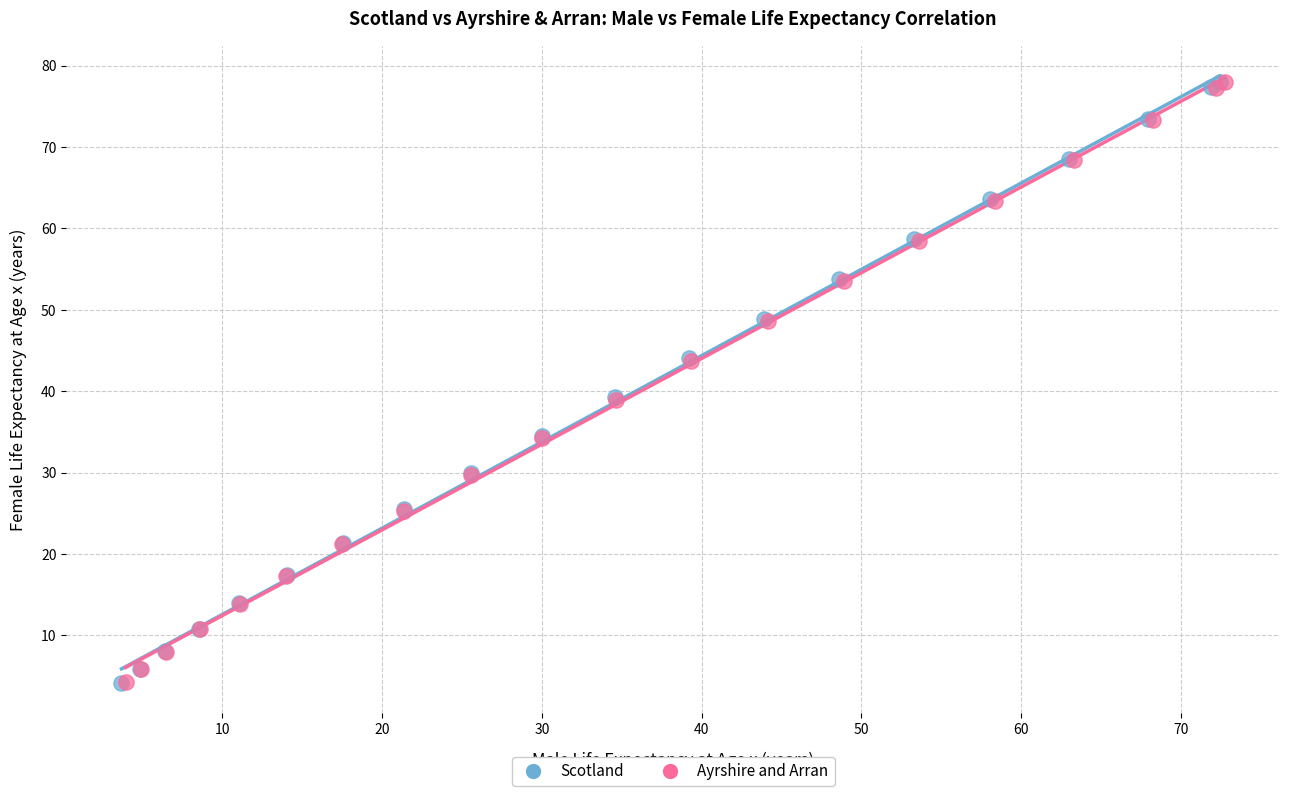

Which series has the largest Y range (max minus min)?

Scotland